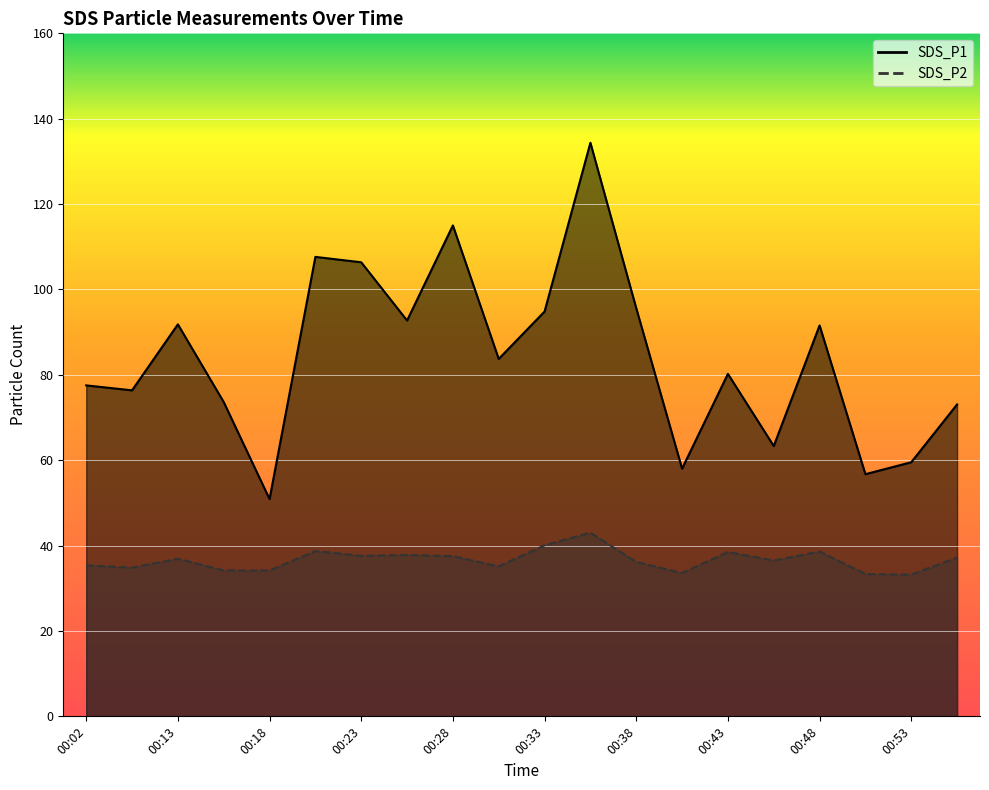

Which series has the largest total across all categories?

SDS_P1